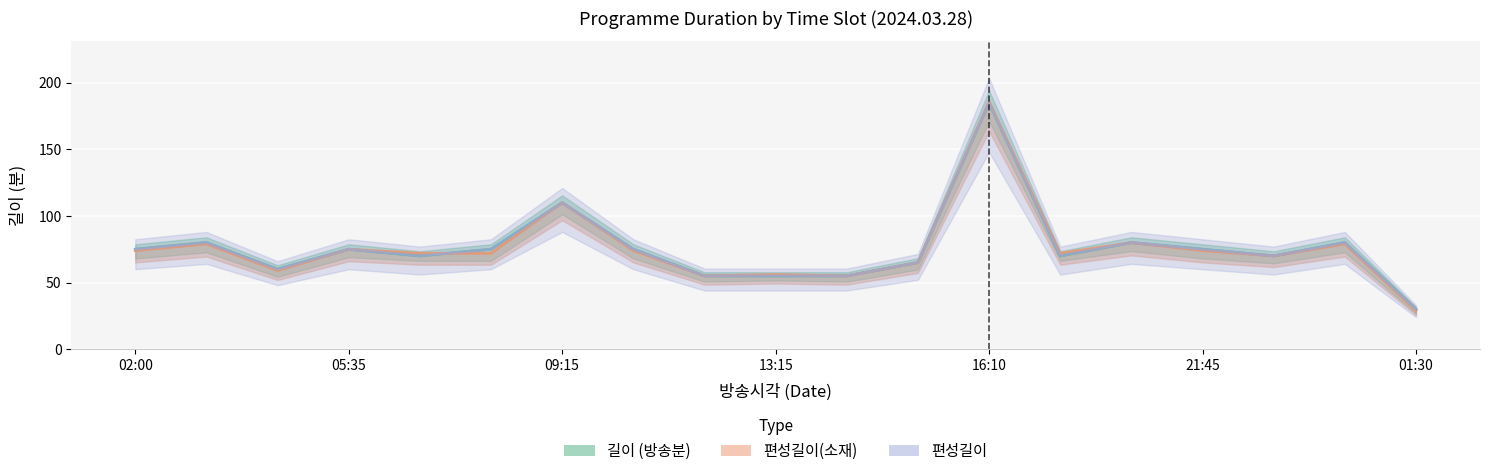

What is the label of the 16th point from the right?

05:35